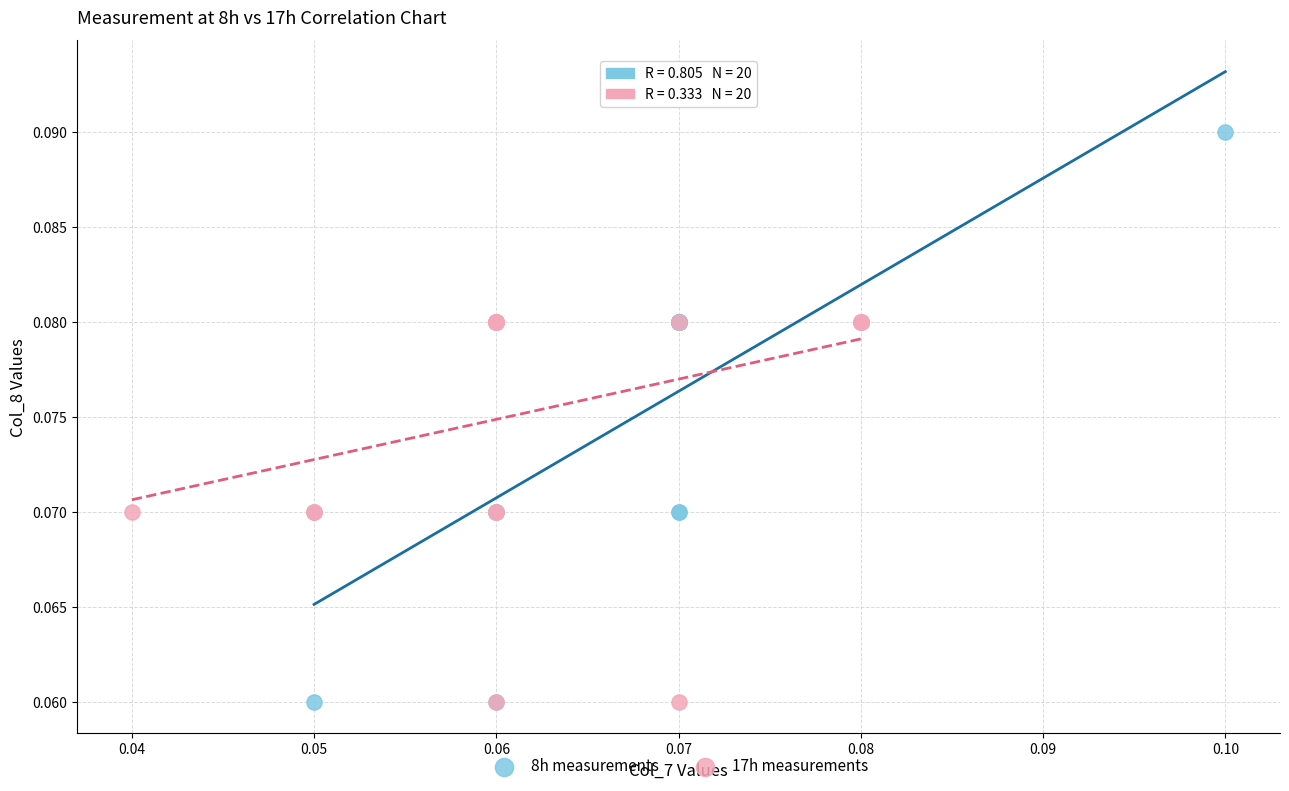

Which series reaches the maximum Y coordinate?

8h measurements